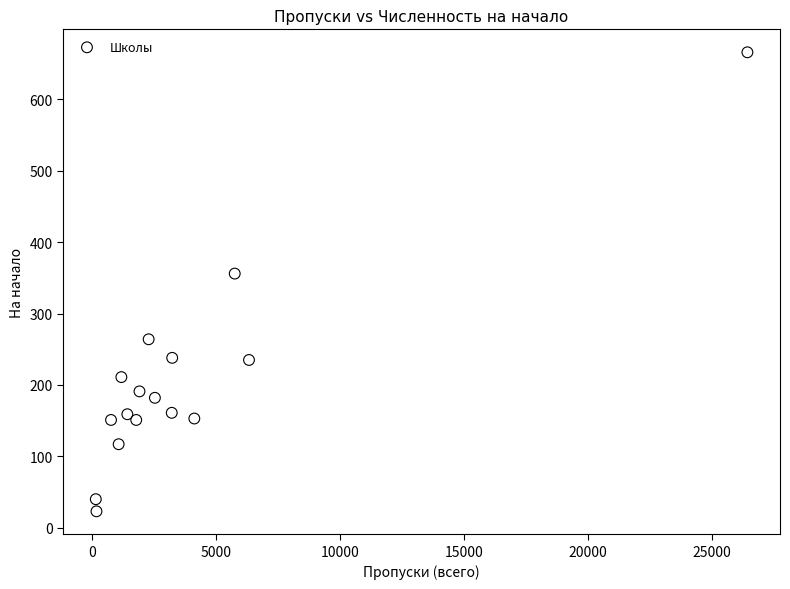

What Y value in the scatter plot is closest to 344?

356